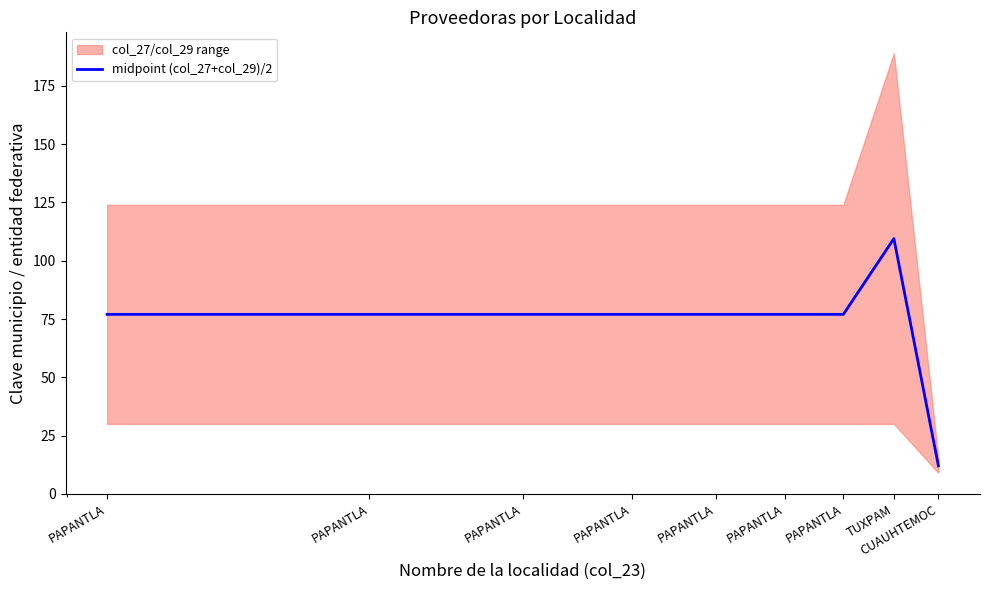

The value at CUAUHTEMOC is 12.0. True or false?

True